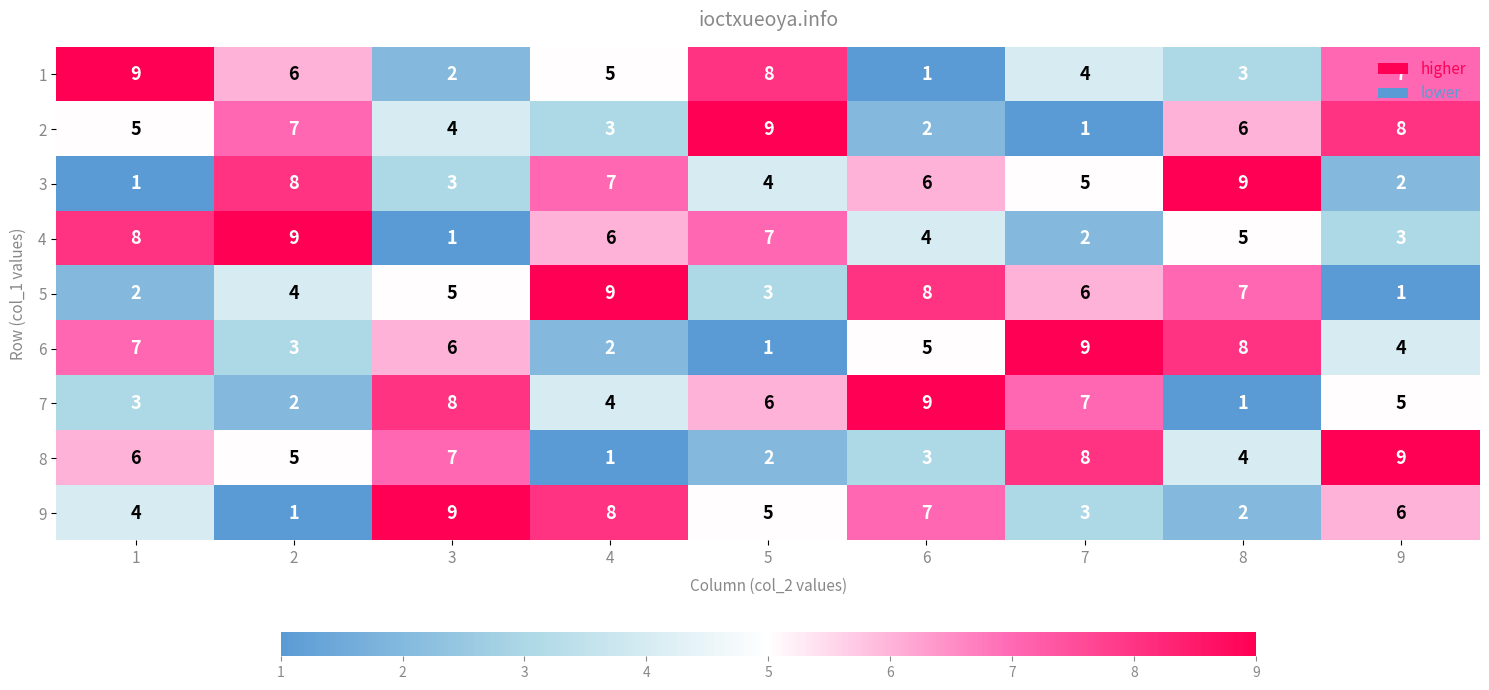

What is the highest value of the 1 series?

9